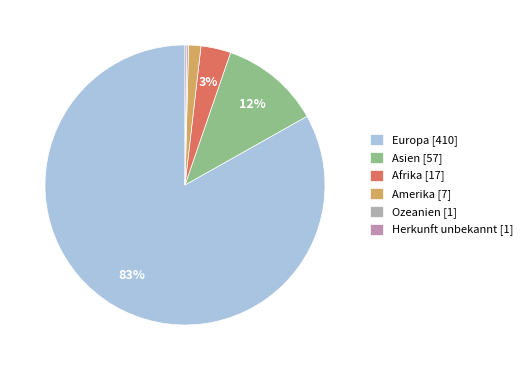

Rank the categories by value from lowest to highest.

Ozeanien, Herkunft unbekannt, Amerika, Afrika, Asien, Europa